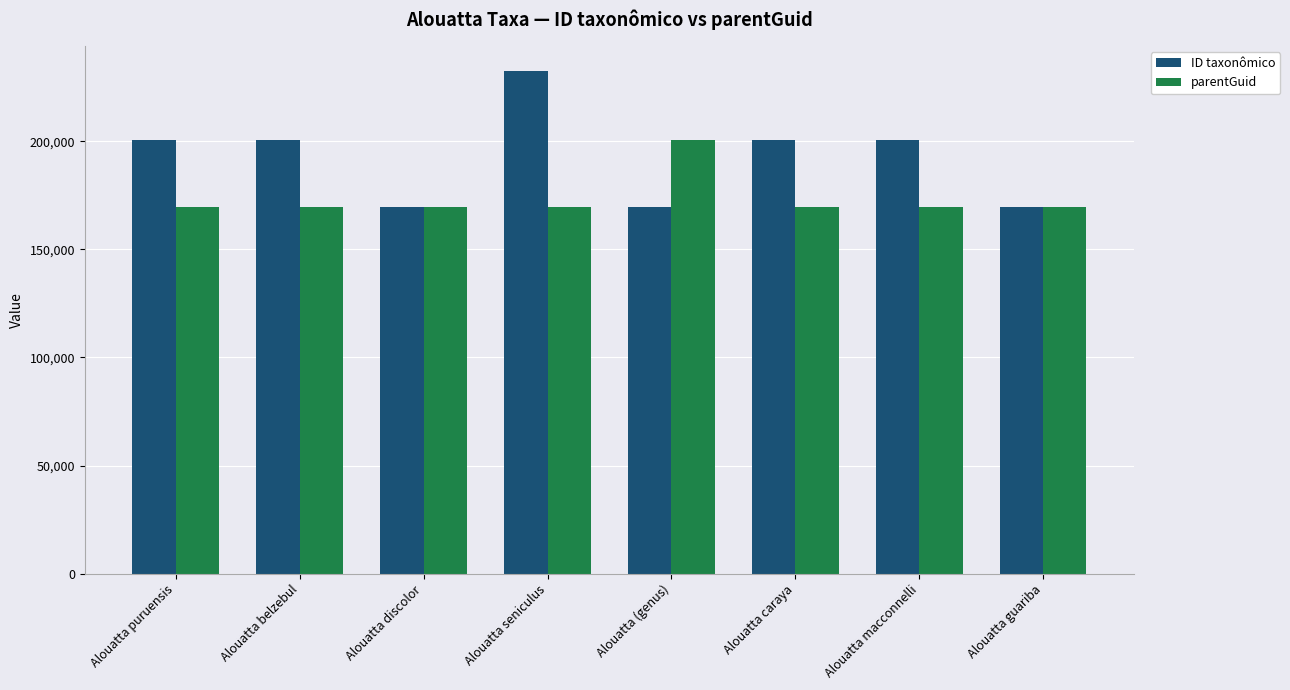

What is the difference between the highest and lowest values at Alouatta belzebul?

30903